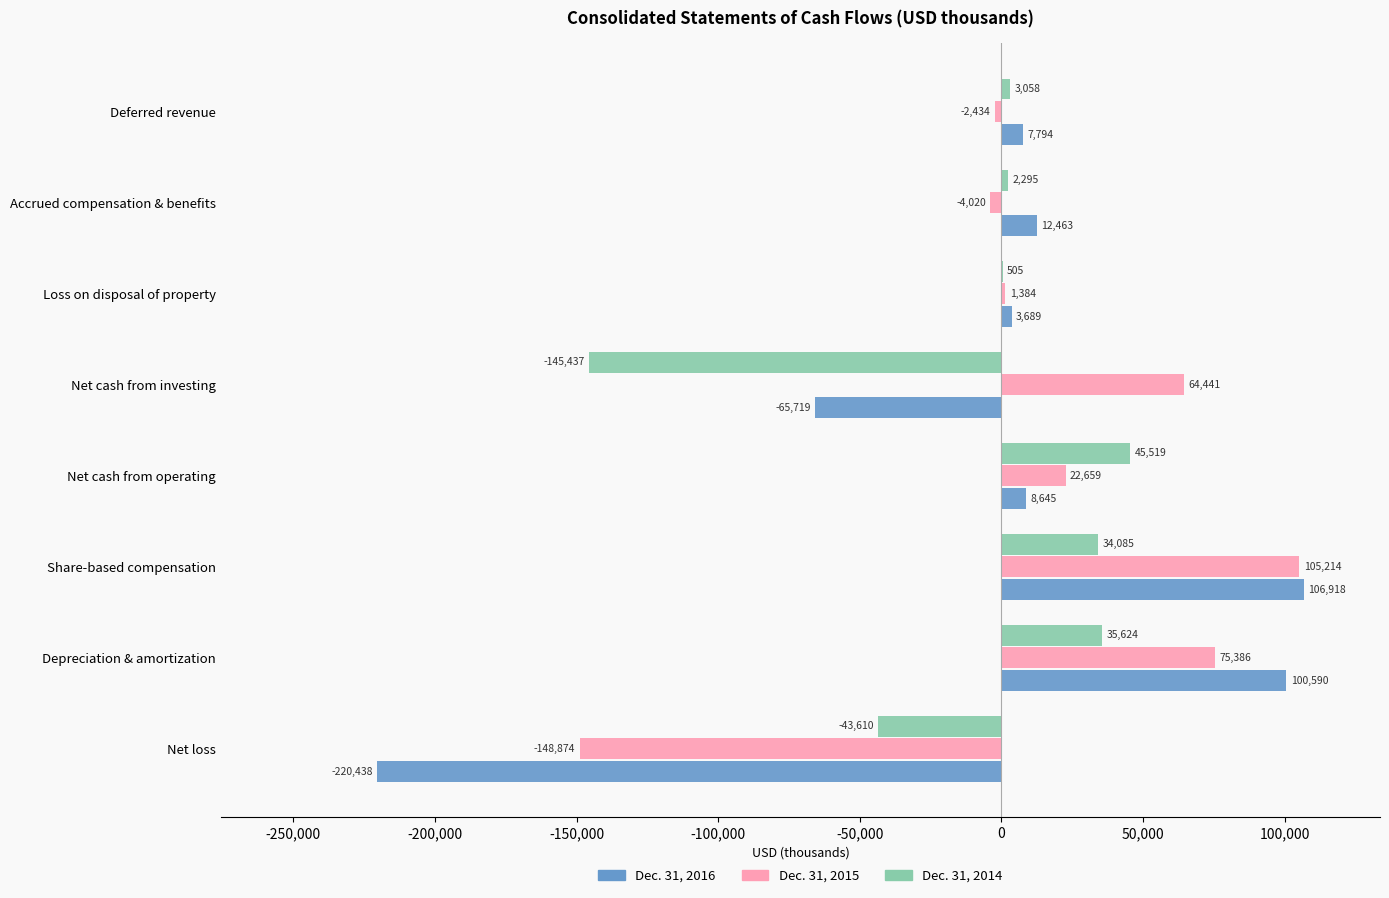

How many series are shown in this chart?

3